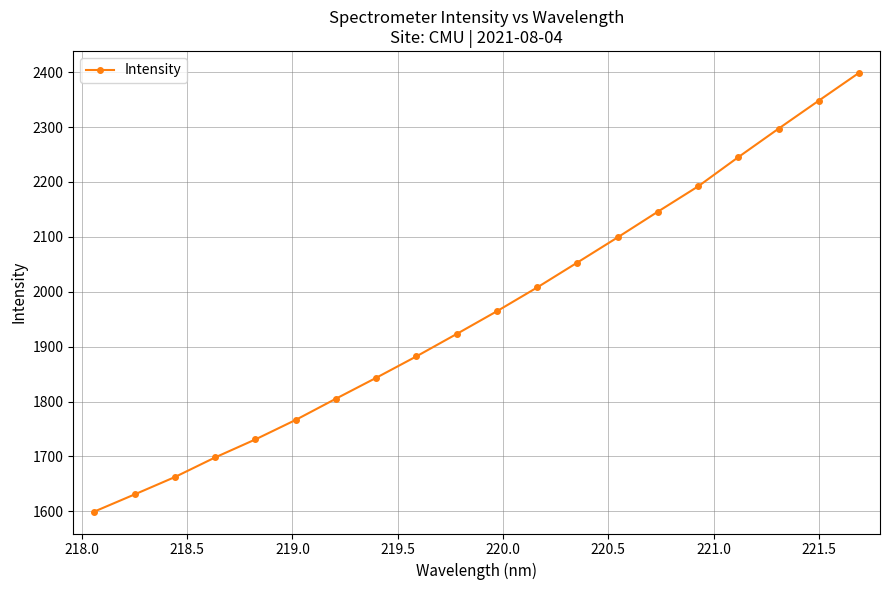

Reading right to left, what are all the values shown in this chart?

2398.7	2348.1	2297.0	2245.2	2191.9	2145.9	2099.0	2053.2	2007.8	1964.5	1923.0	1882.3	1843.2	1805.1	1766.4	1731.0	1698.1	1662.4	1630.8	1599.5